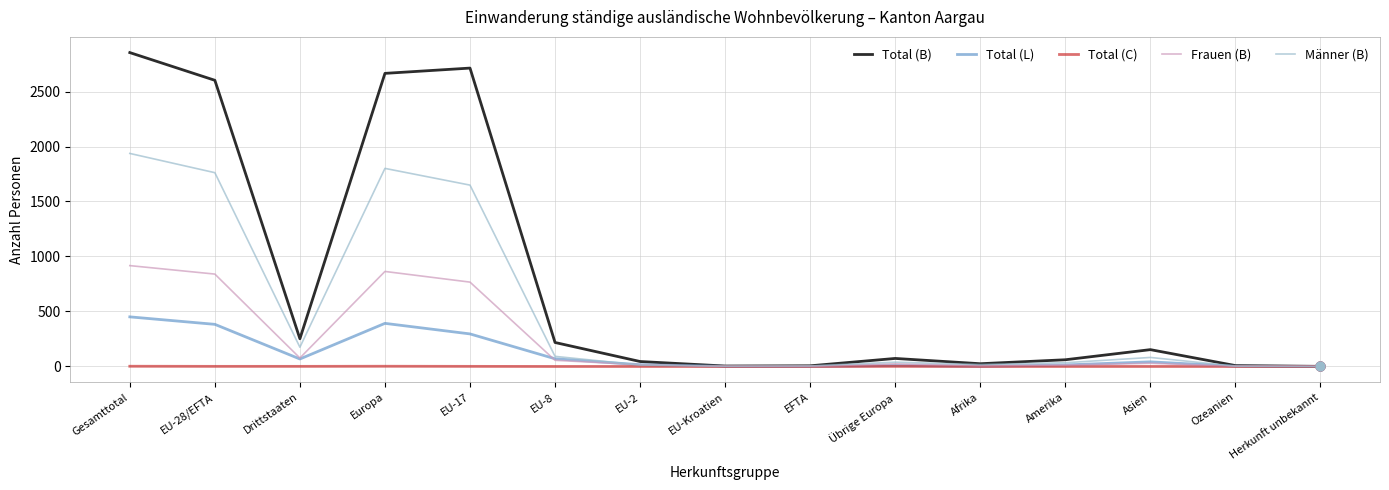

Which series has the widest spread of values?

Total (B)